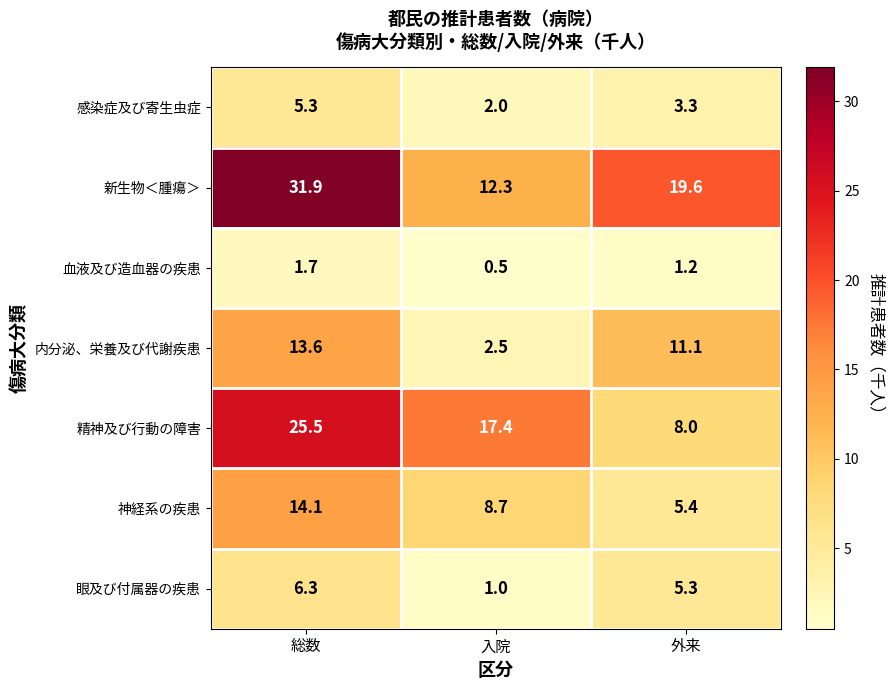

At 入院, list the series in order from largest to smallest.

精神及び行動の障害, 新生物＜腫瘍＞, 神経系の疾患, 内分泌、栄養及び代謝疾患, 感染症及び寄生虫症, 眼及び付属器の疾患, 血液及び造血器の疾患